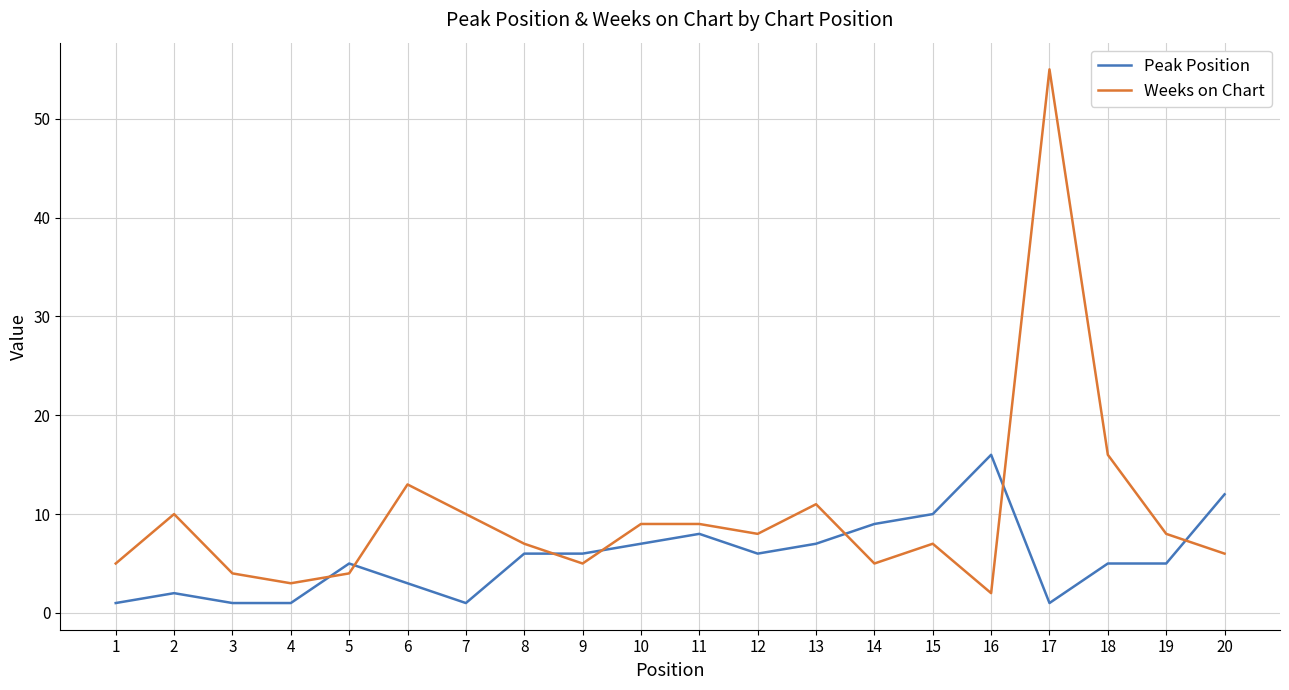

How many interior local valleys does the Weeks on Chart series have?

5